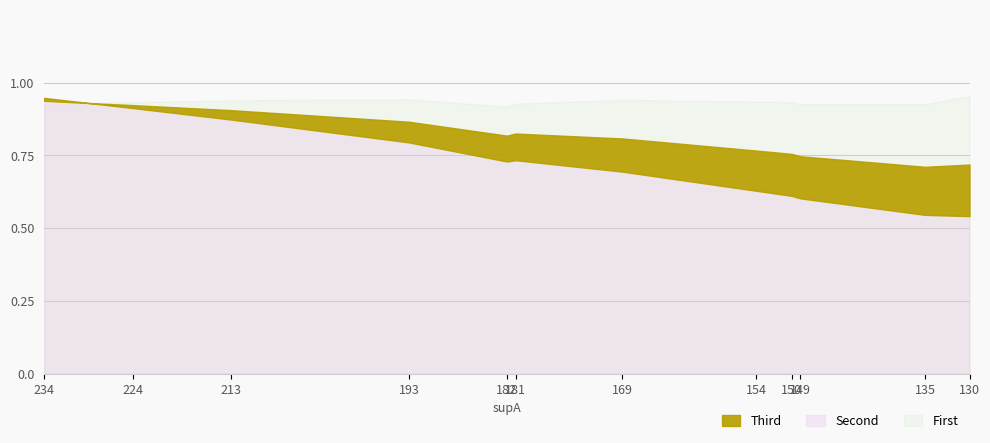

Is it true that condAB equals 0.9 at 169?

True